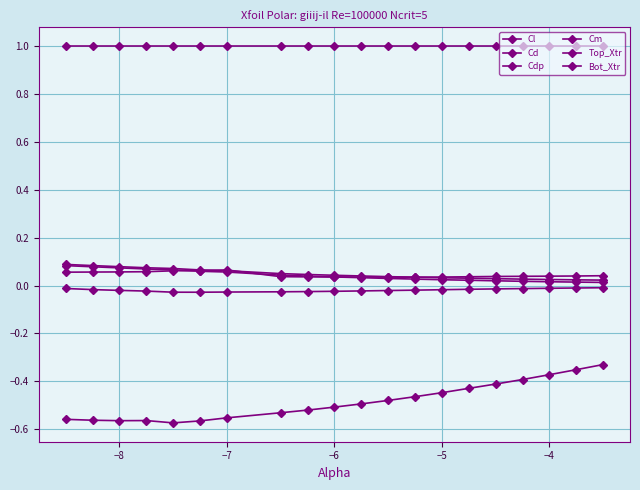

What is the minimum value shown in the chart?

-0.6